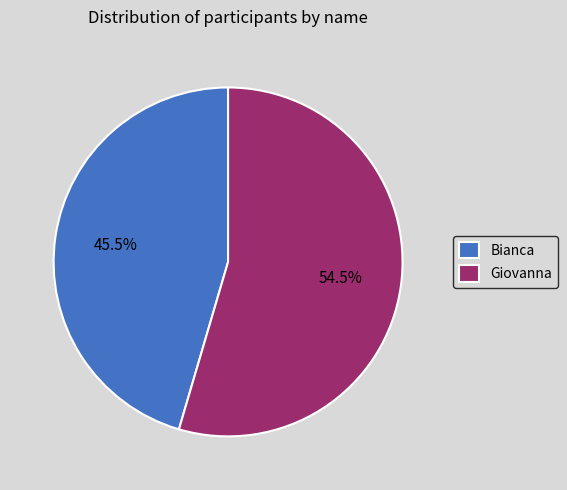

True or false: Giovanna accounts for 60% of the total.

False